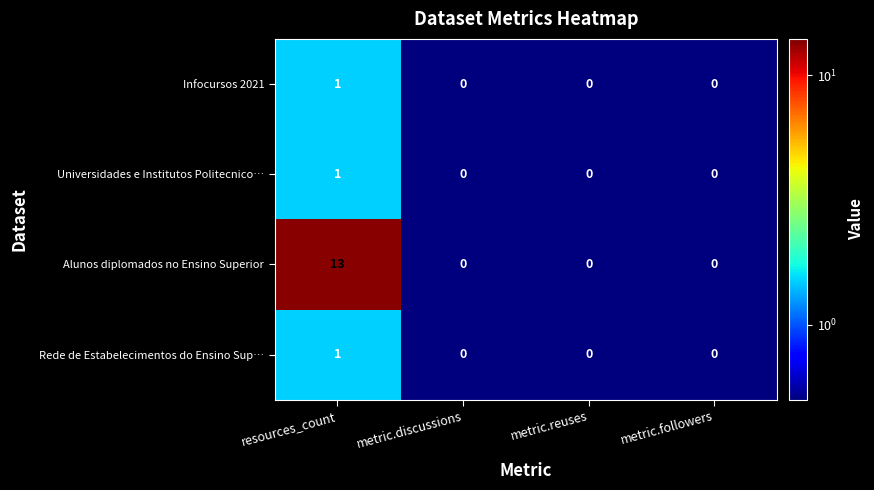

Which series has the widest spread of values?

Alunos diplomados no Ensino Superior